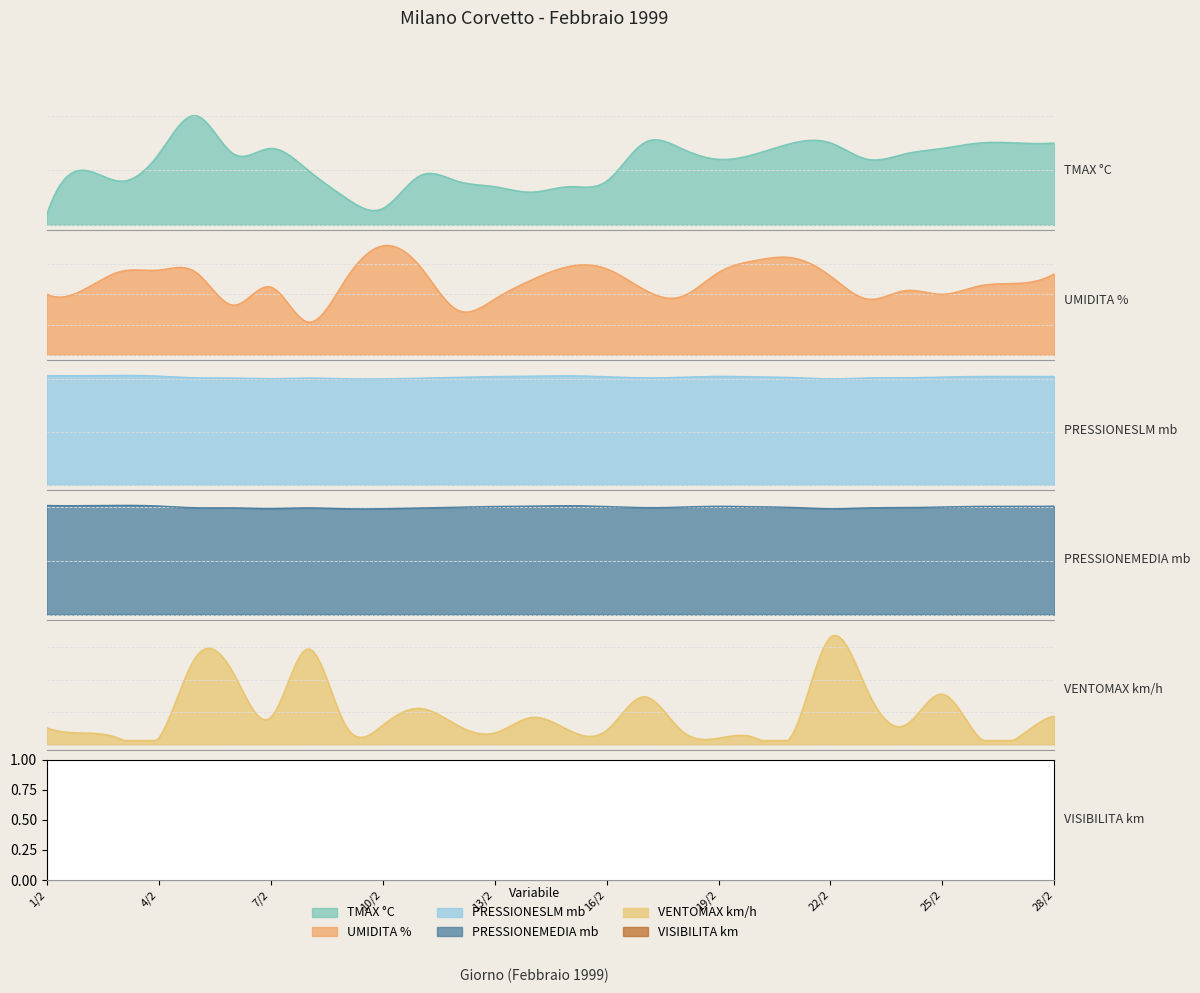

Which category has the lowest value across all series?

1/2